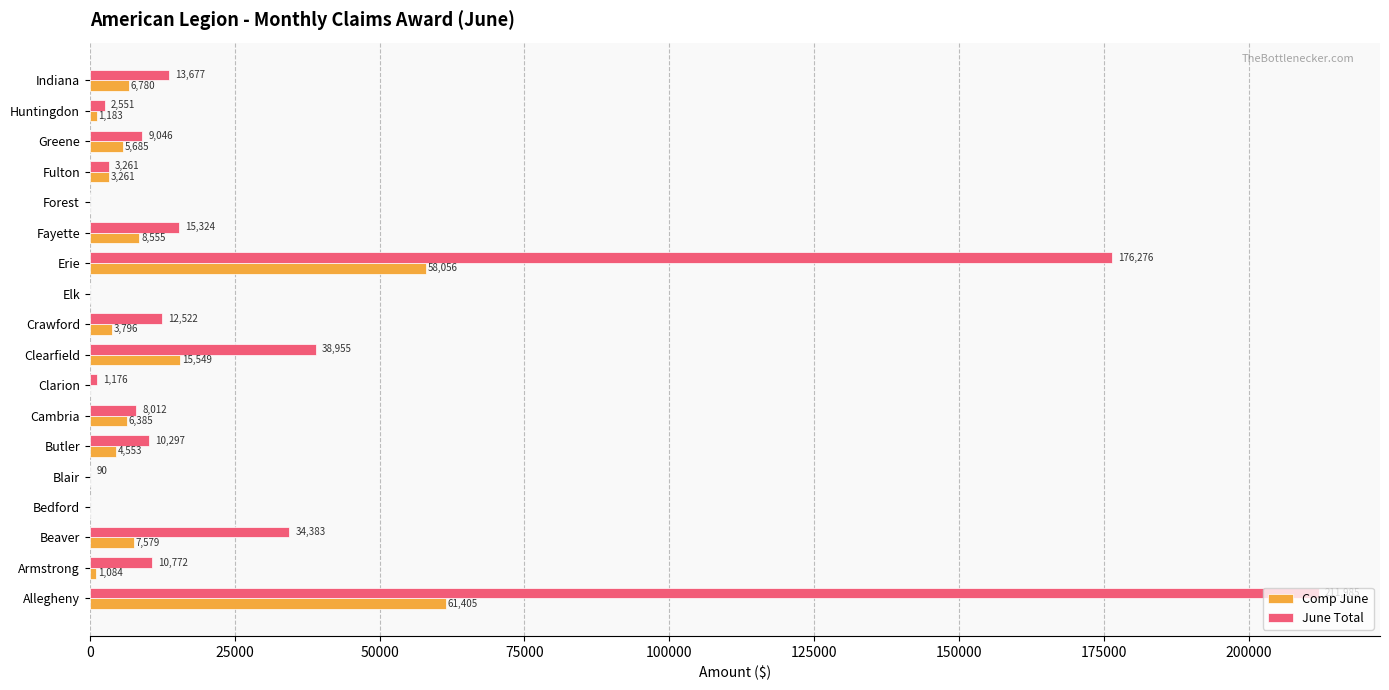

Which category has the highest value in the June Total series?

Allegheny